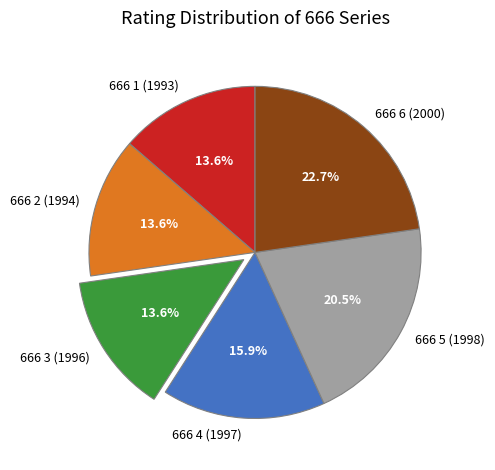

Is there a majority slice in this chart?

No